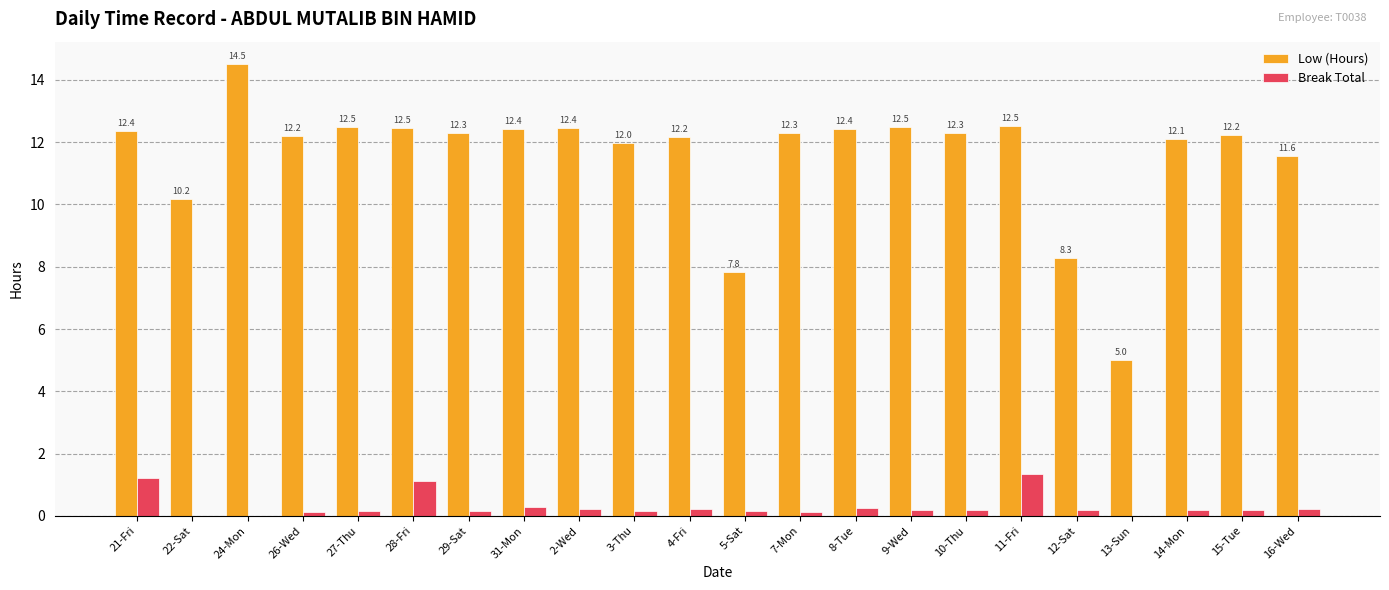

What is the total value across all series at 21-Fri?

13.6